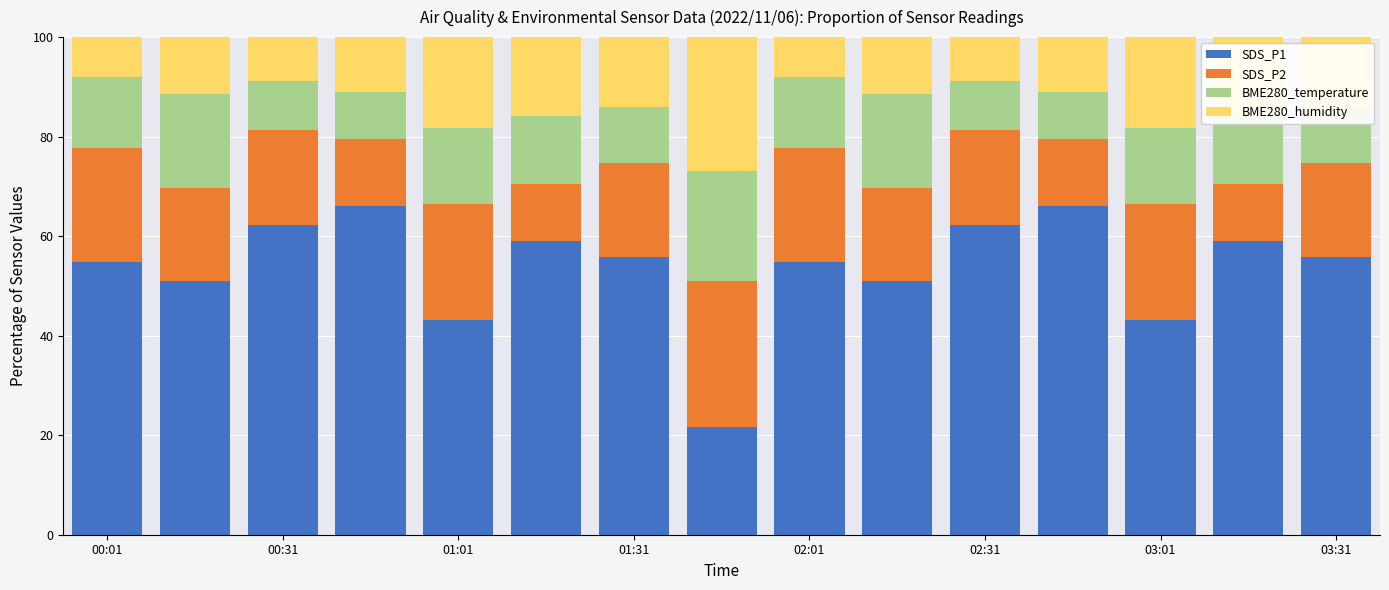

Are the bars grouped side by side (vs. stacked)?

No